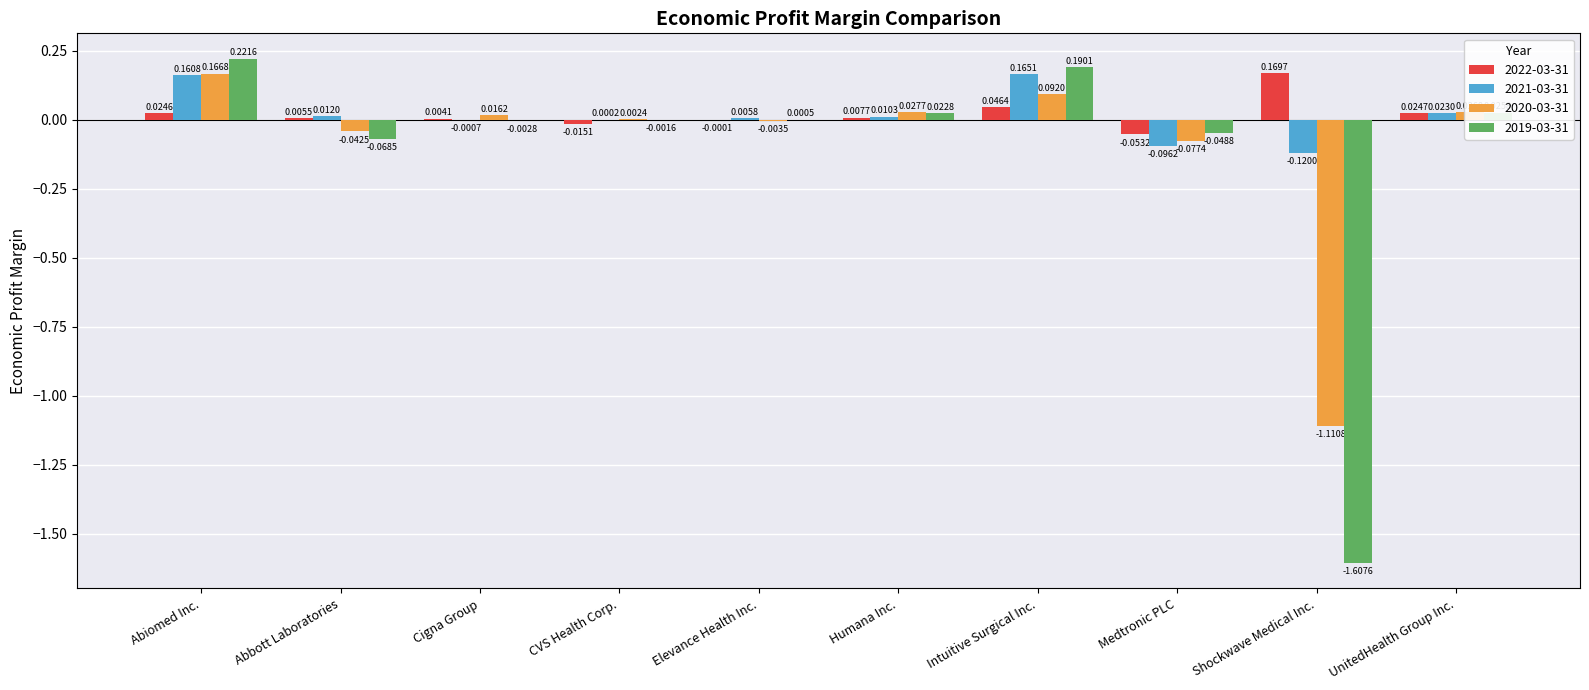

At which category is the sum across all series the highest?

Abiomed Inc.